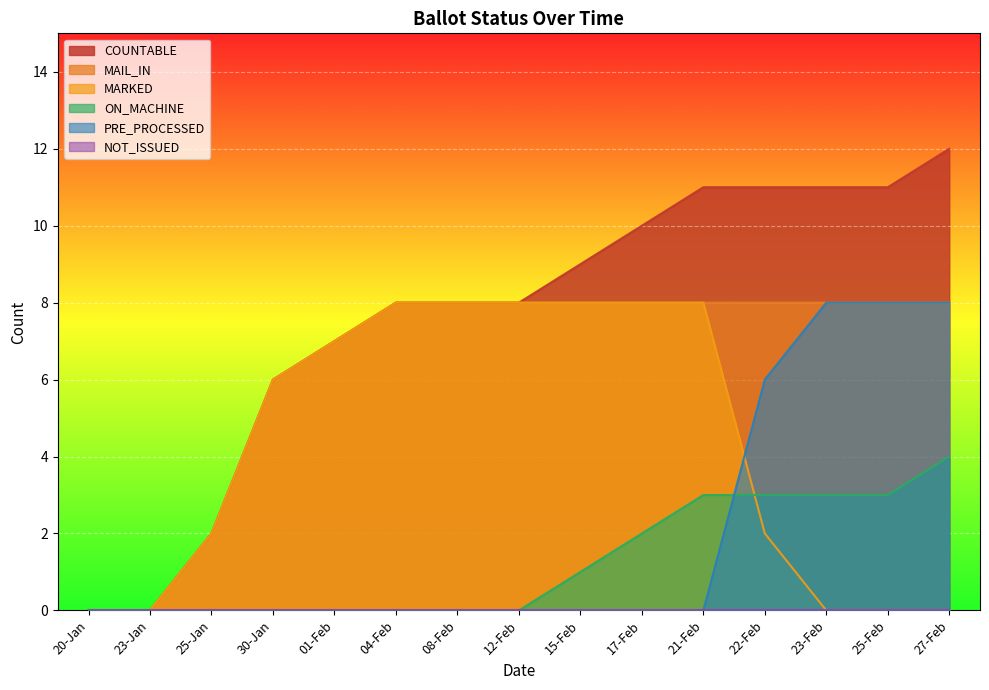

Where do MARKED and PRE_PROCESSED first cross each other?

21-Feb and 22-Feb